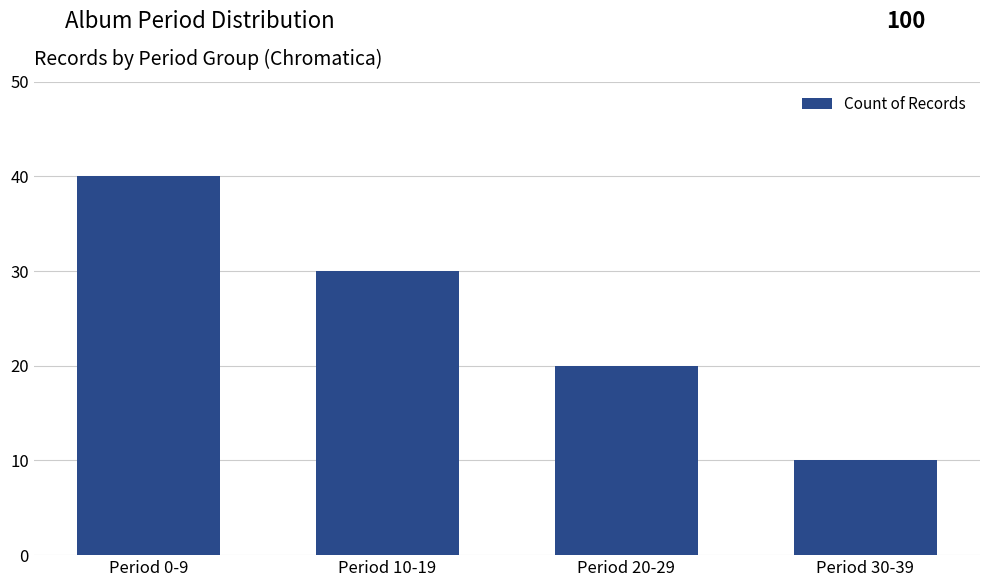

Are the bars grouped side by side (vs. stacked)?

No